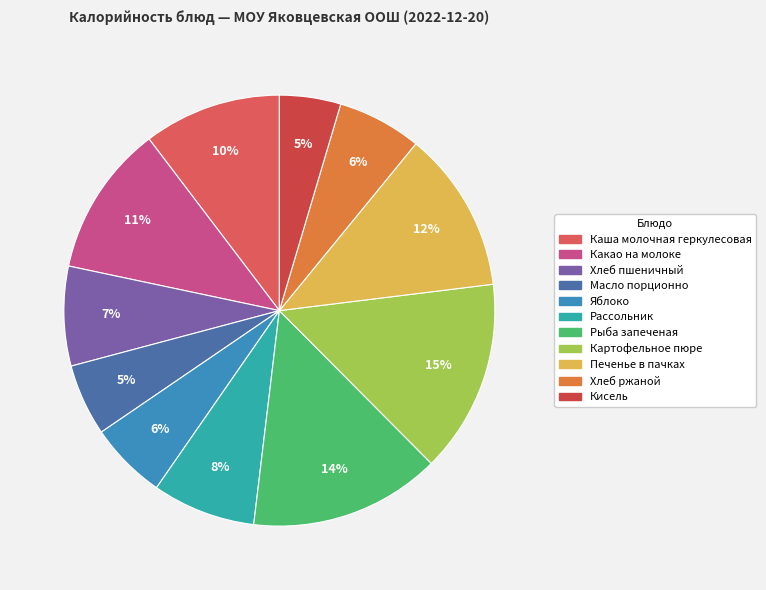

True or false: Рыба запеченая accounts for 14% of the total.

True